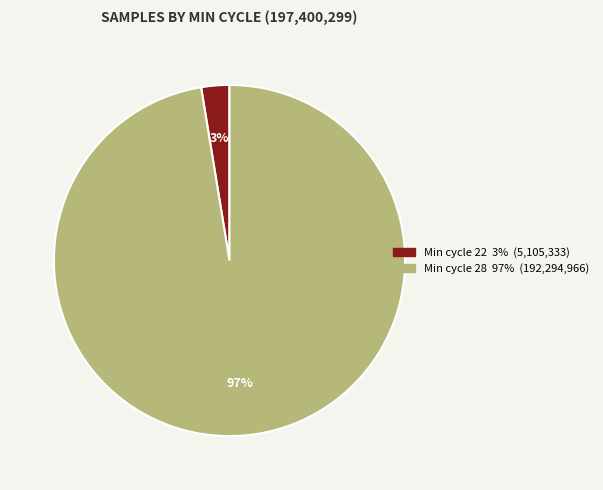

To the nearest percent, what is the average slice percentage?

50%